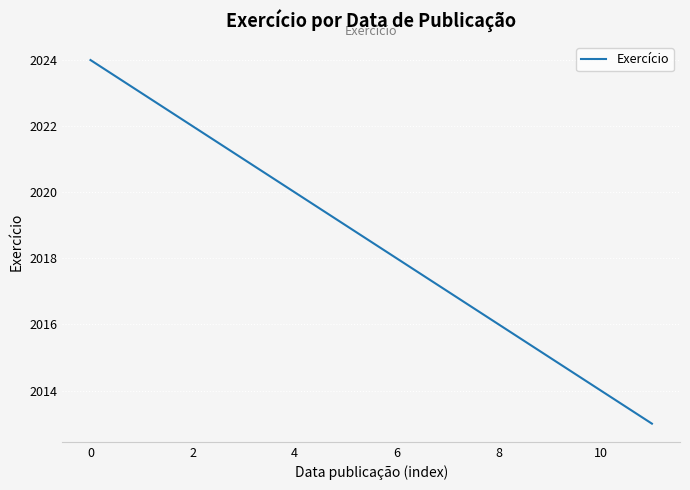

What is the minimum value shown in the chart?

2013